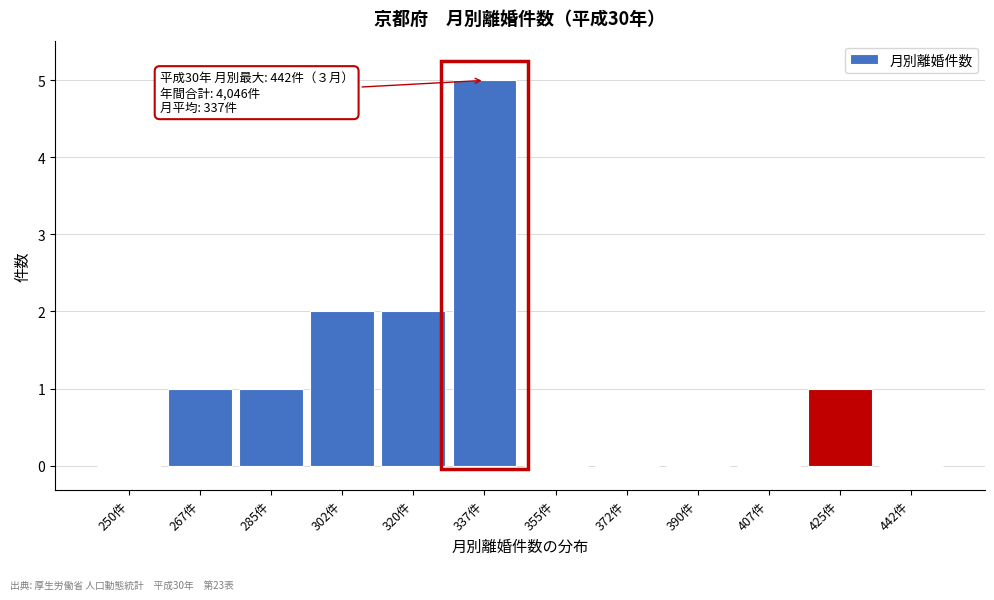

Reading right to left, extract all data points from this chart.

442件=0	425件=1	407件=0	390件=0	372件=0	355件=0	337件=5	320件=2	302件=2	285件=1	267件=1	250件=0